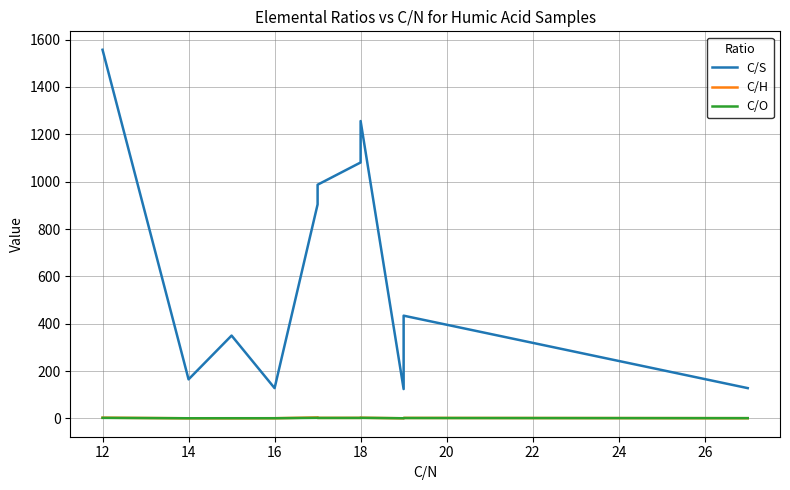

How many intersections are there between C/O and C/H?

4